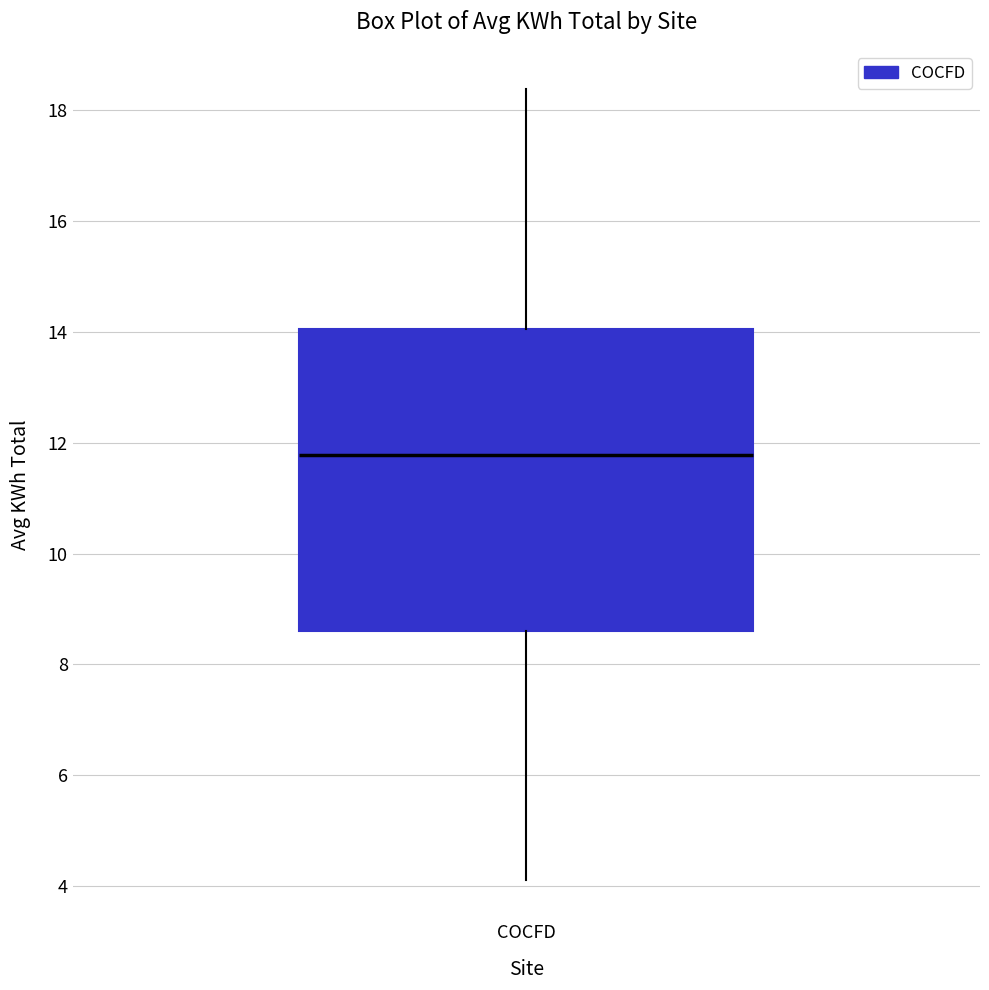

Read this box plot against the y-axis: the position of the median line, the range covered by the box, and the ends of both whiskers. The values are not printed on the chart, so give them approximately, as read against the axis.

median 11.8, box 8.6 to 14.0, whiskers 4.2 to 18.4